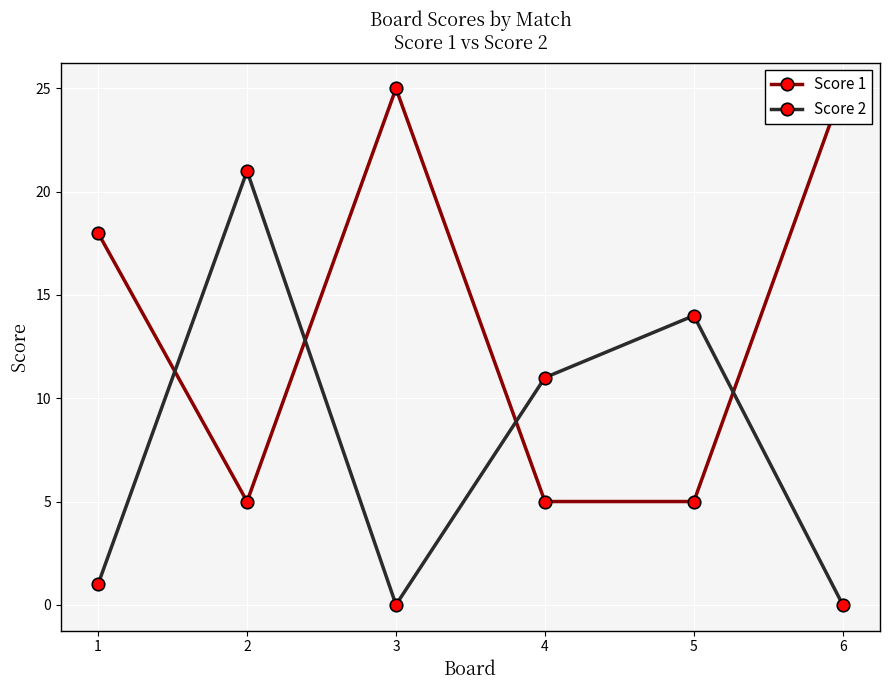

At which category is the sum across all series the highest?

2